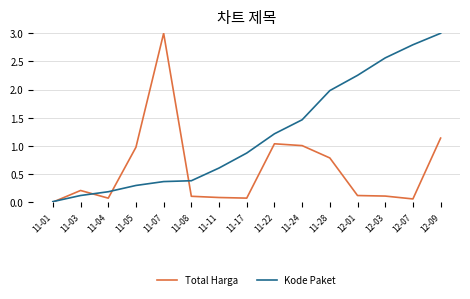

What is the average value of the Total Harga series?

0.6